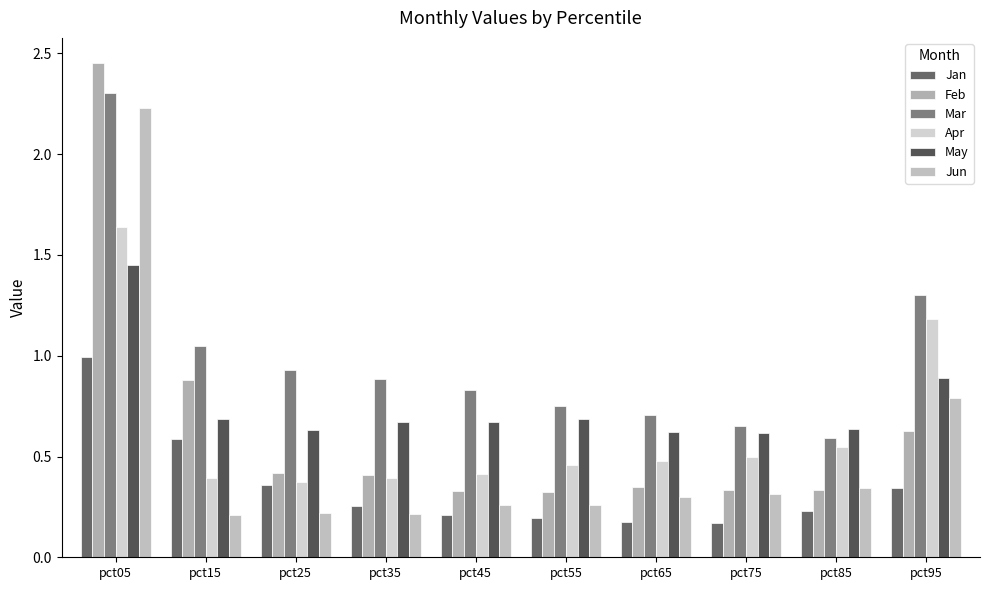

At which category is the sum across all series the highest?

pct05